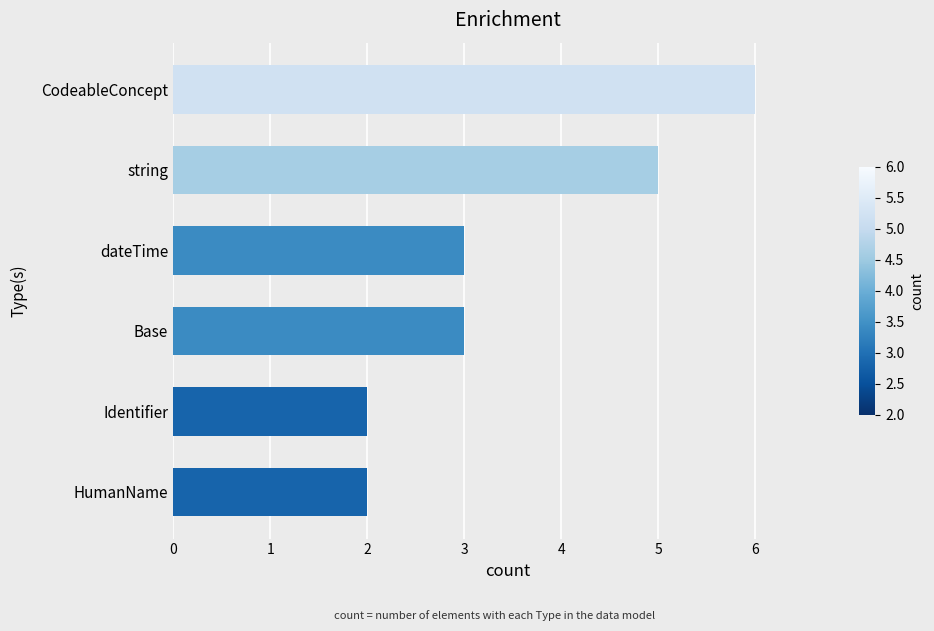

The chart shows a value of 3 at dateTime. True or false?

True